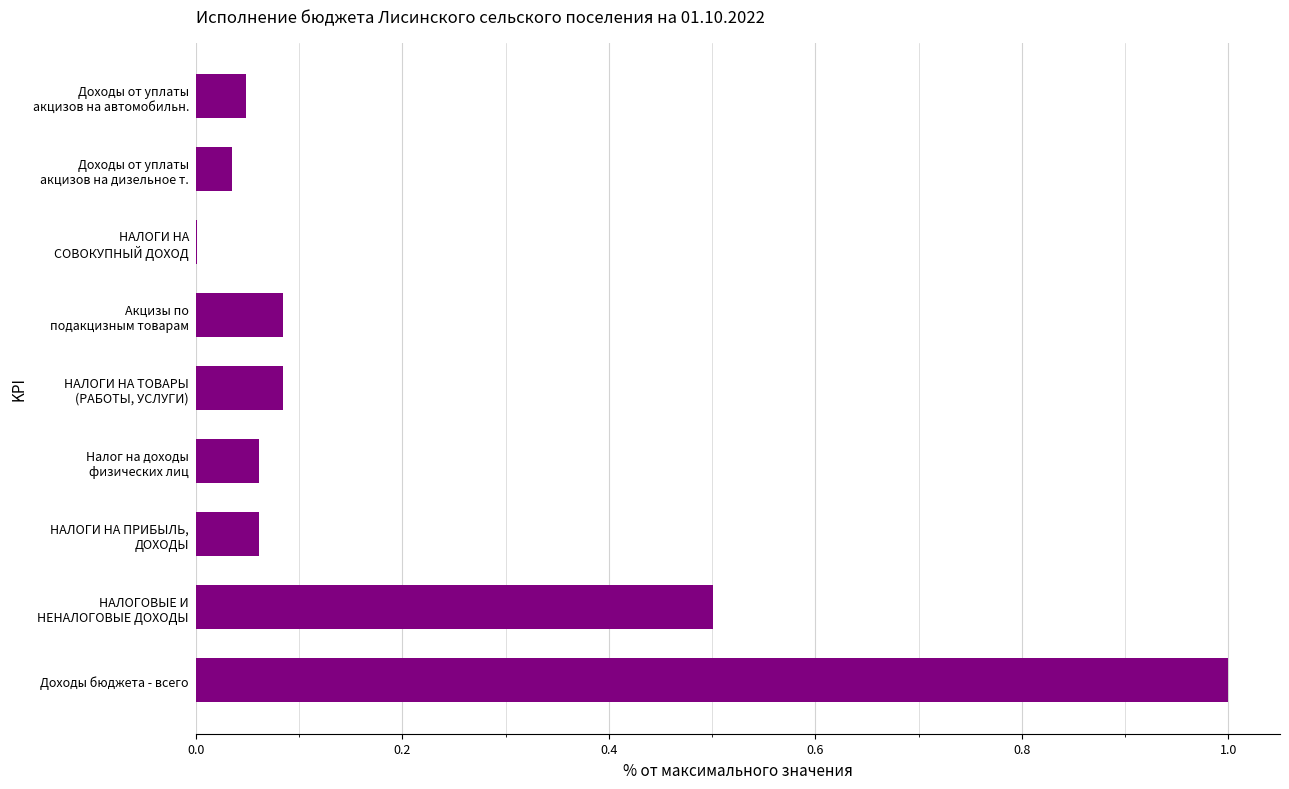

Which category has the highest value across all series?

Доходы бюджета - всего